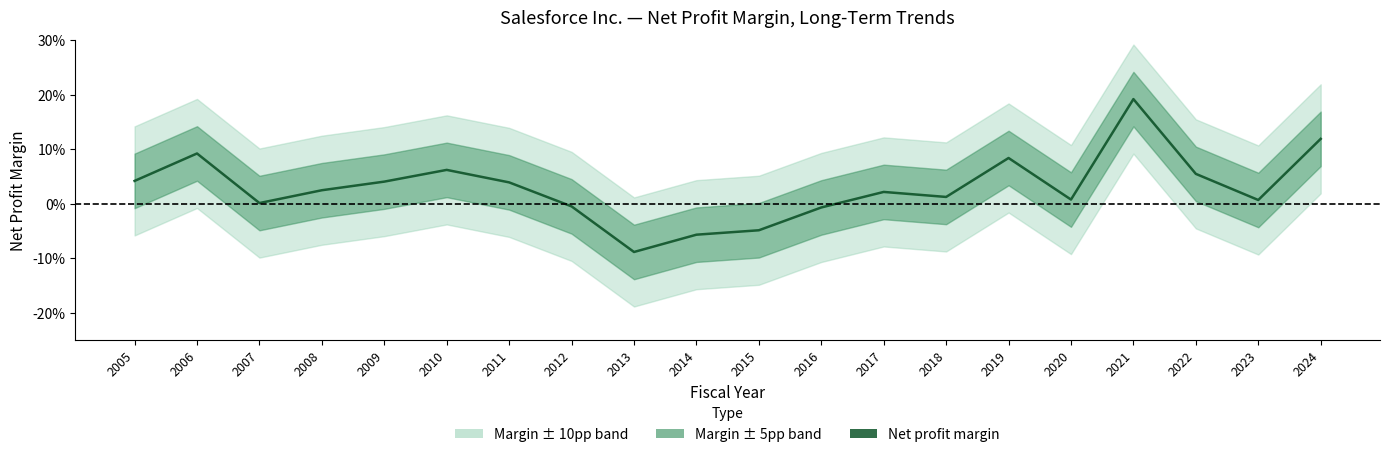

How many points are lower than both their immediate neighbors (excluding endpoints)?

5